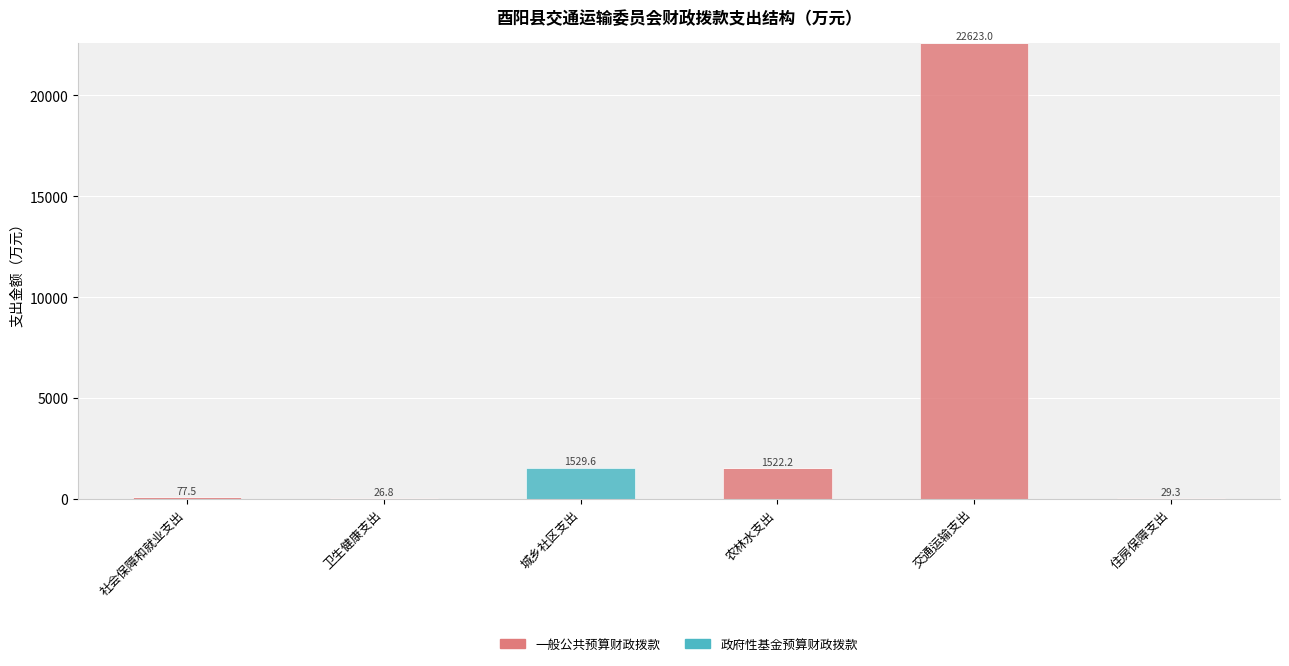

Does the chart contain stacked bars?

Yes